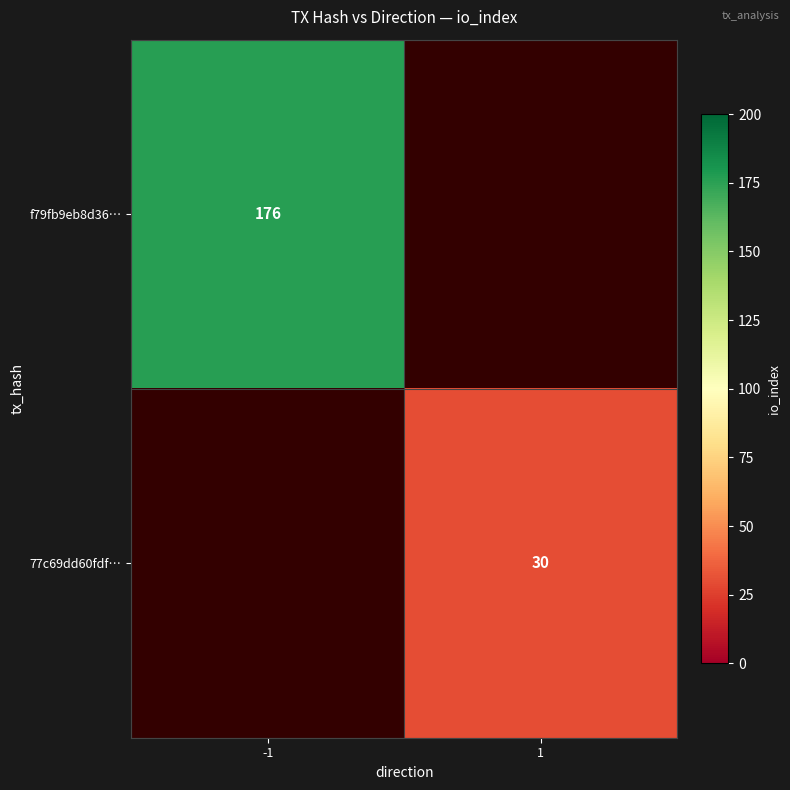

Is it true that 77c69dd60fdf… equals 48 at 1?

False